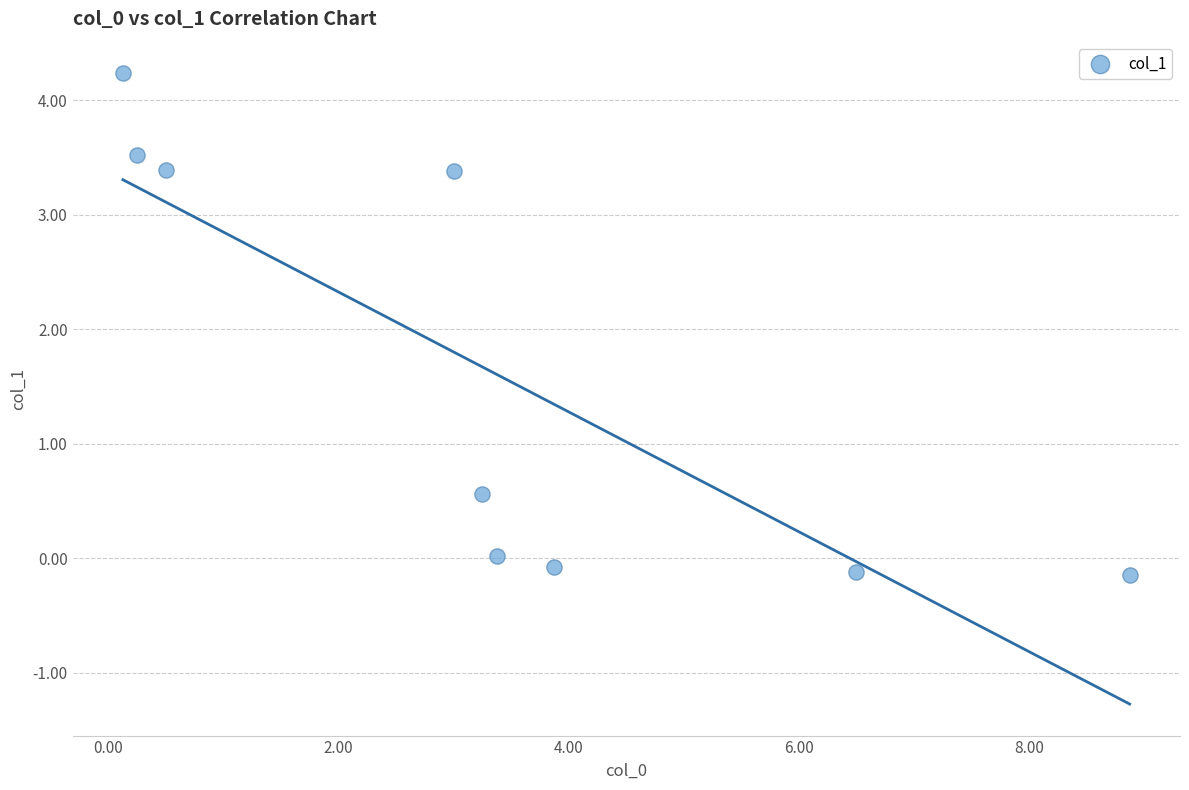

What is the range of Y values (max minus min)?

4.4